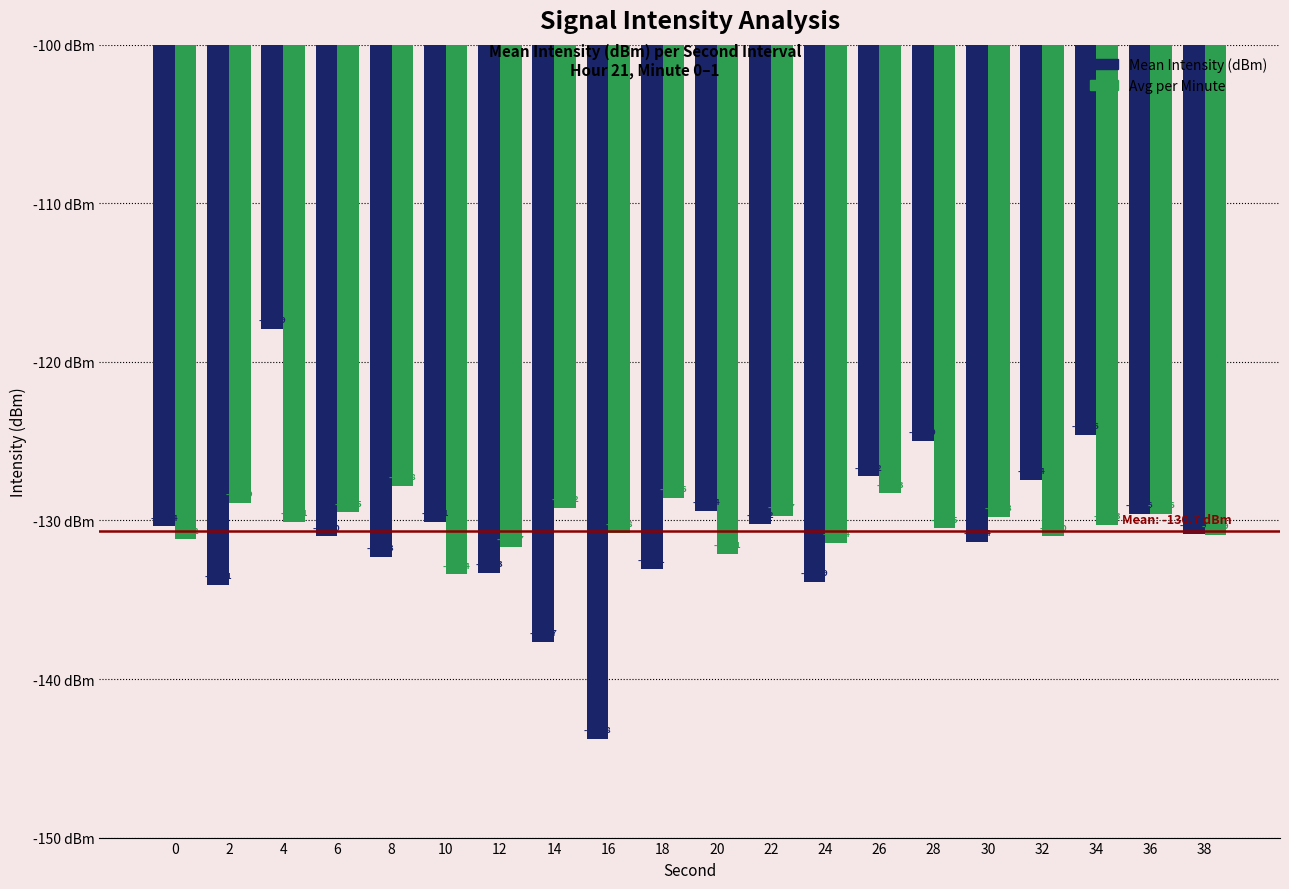

How many data points in Mean Intensity (dBm) are less than -130?

13